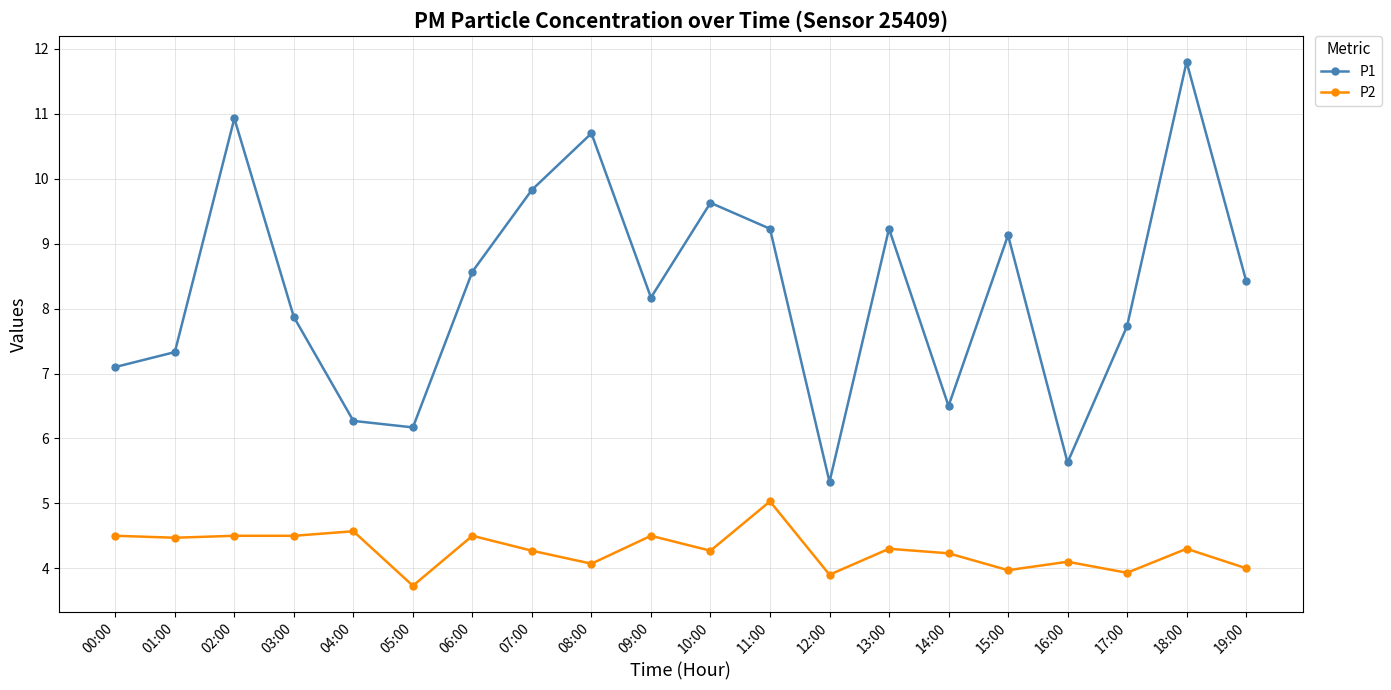

At how many categories does at least one series exceed 9?

8